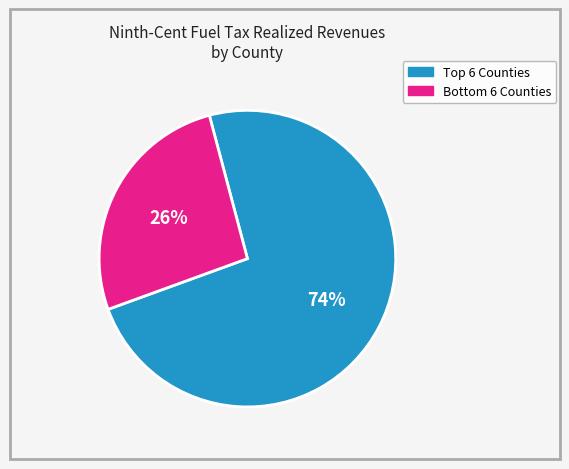

What is the largest slice in the pie chart?

Top 6 Counties